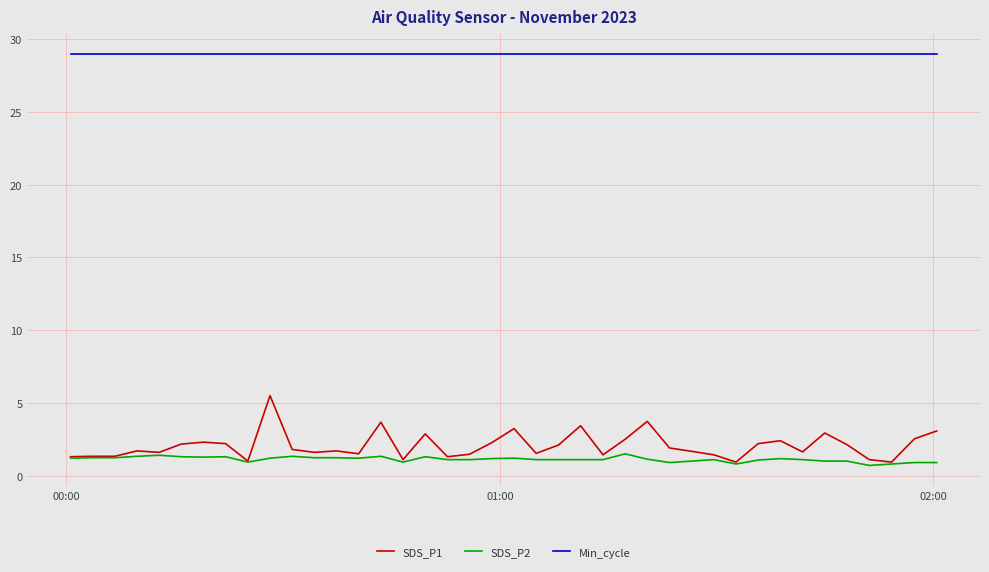

True or false: Min_cycle and SDS_P1 intersect in this chart.

False